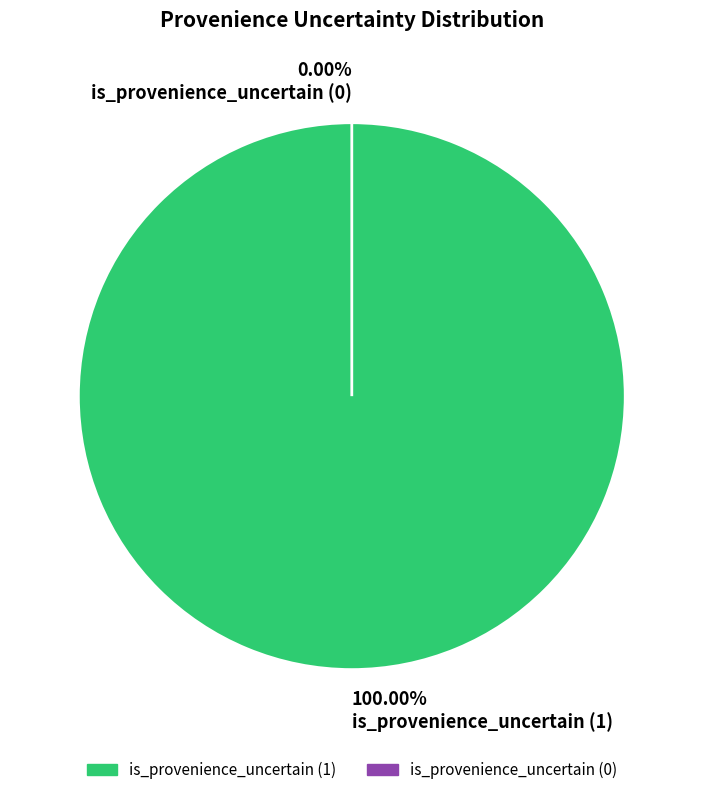

Which has a higher value, is_provenience_uncertain (1) or is_provenience_uncertain (0)?

is_provenience_uncertain (1)